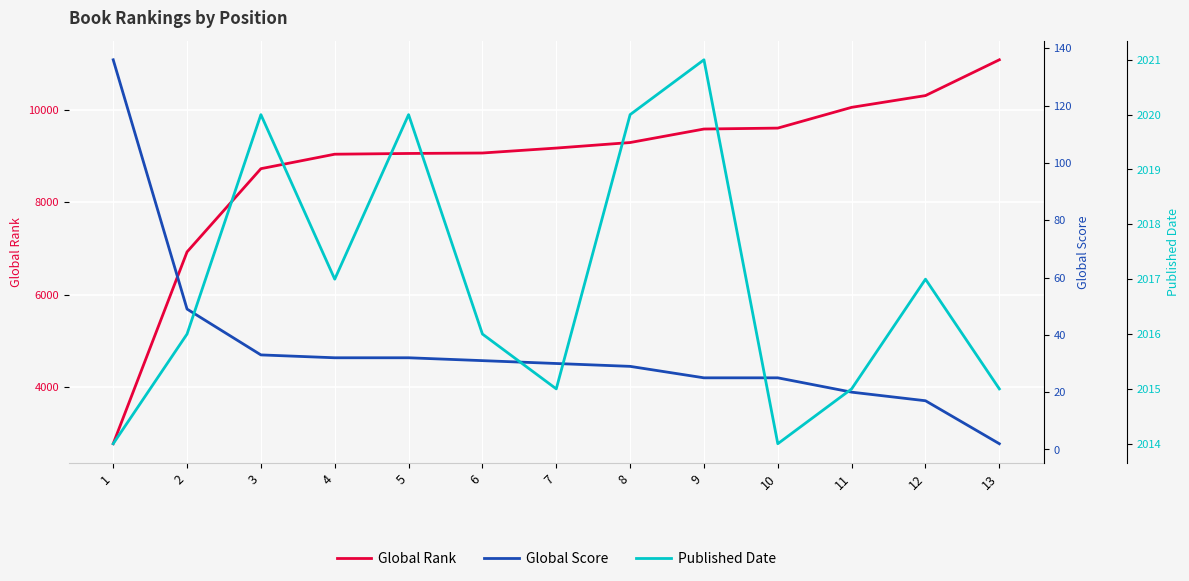

List the labels in order of Global Score value, smallest first.

13, 12, 11, 9, 10, 8, 7, 6, 4, 5, 3, 2, 1